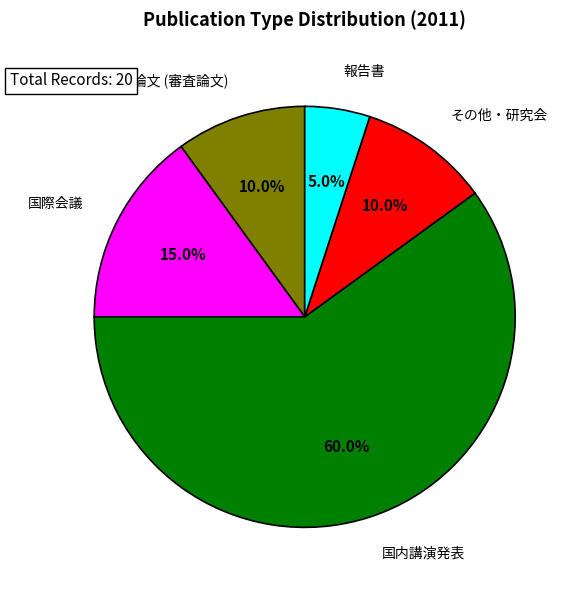

Is it true that 国際会議 is 15% of the pie?

True